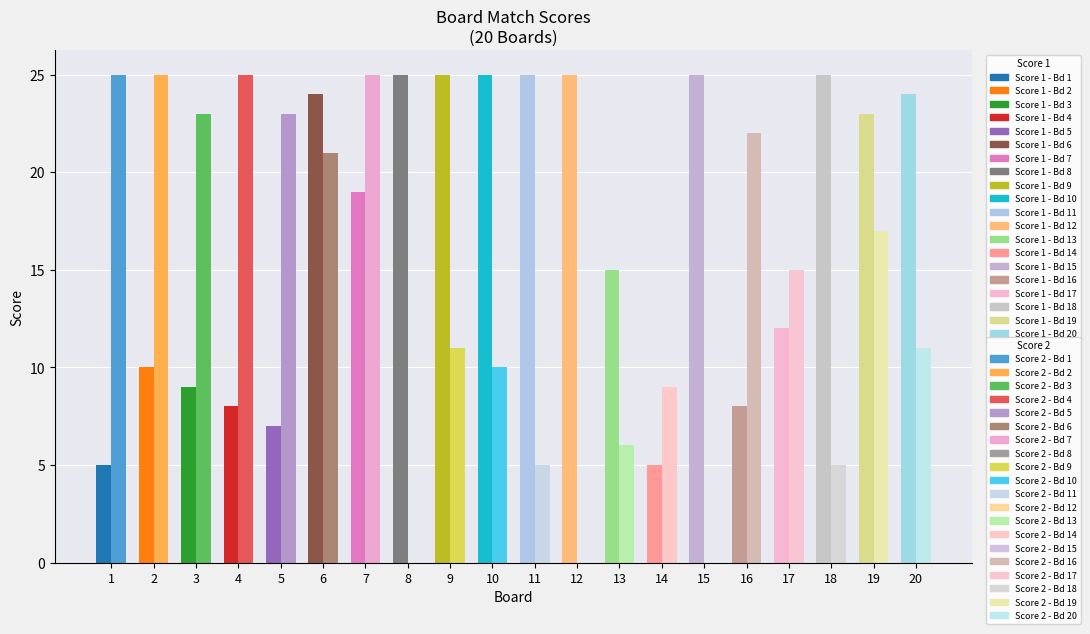

What value does the Score 1 series have at 15, to the nearest 5?

25